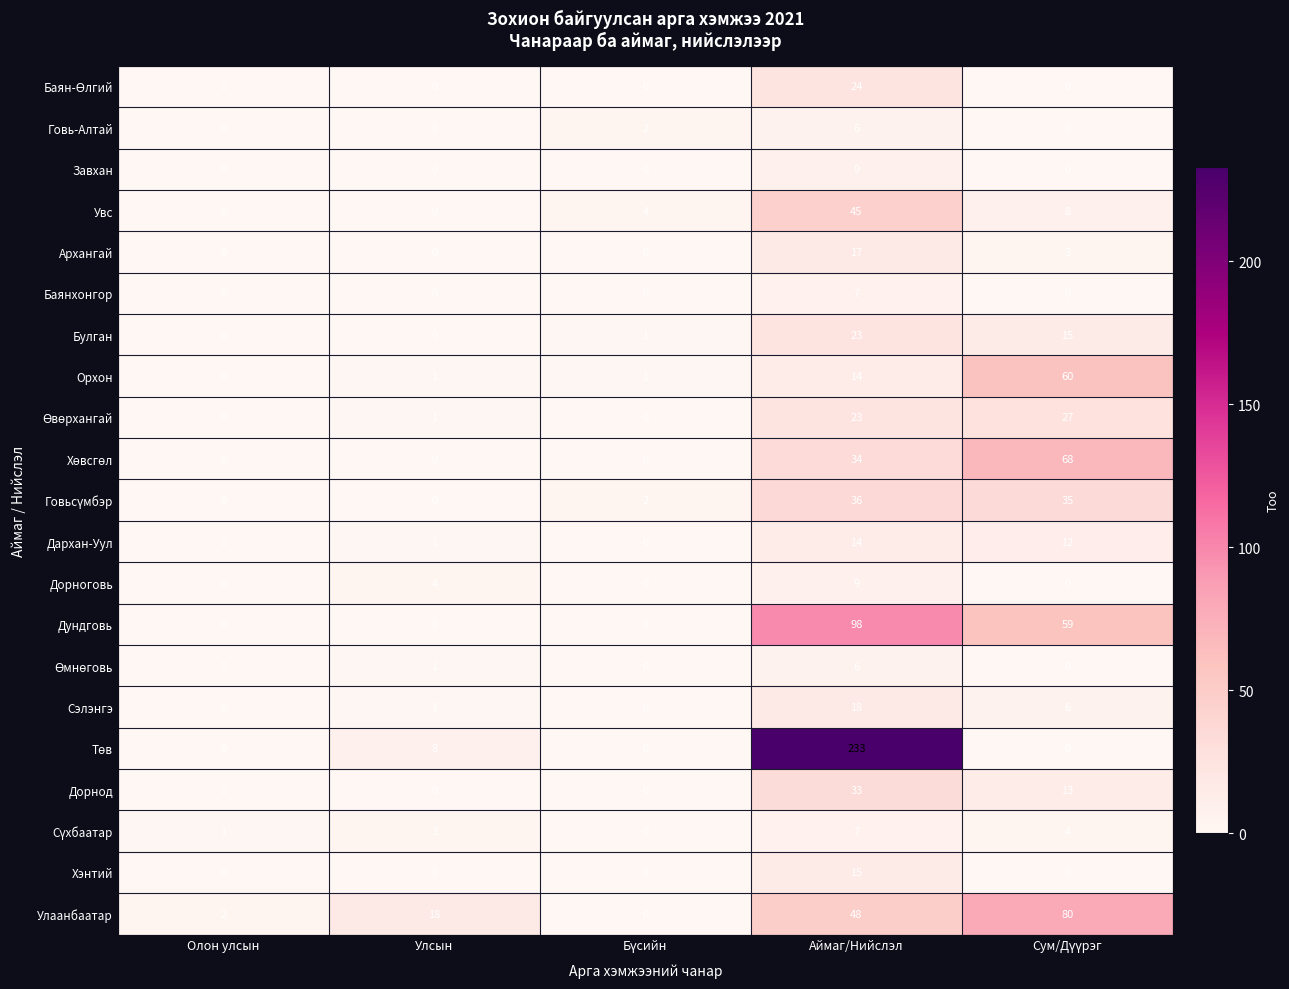

What is the approximate value of Баянхонгор at Аймаг/Нийслэл?

7